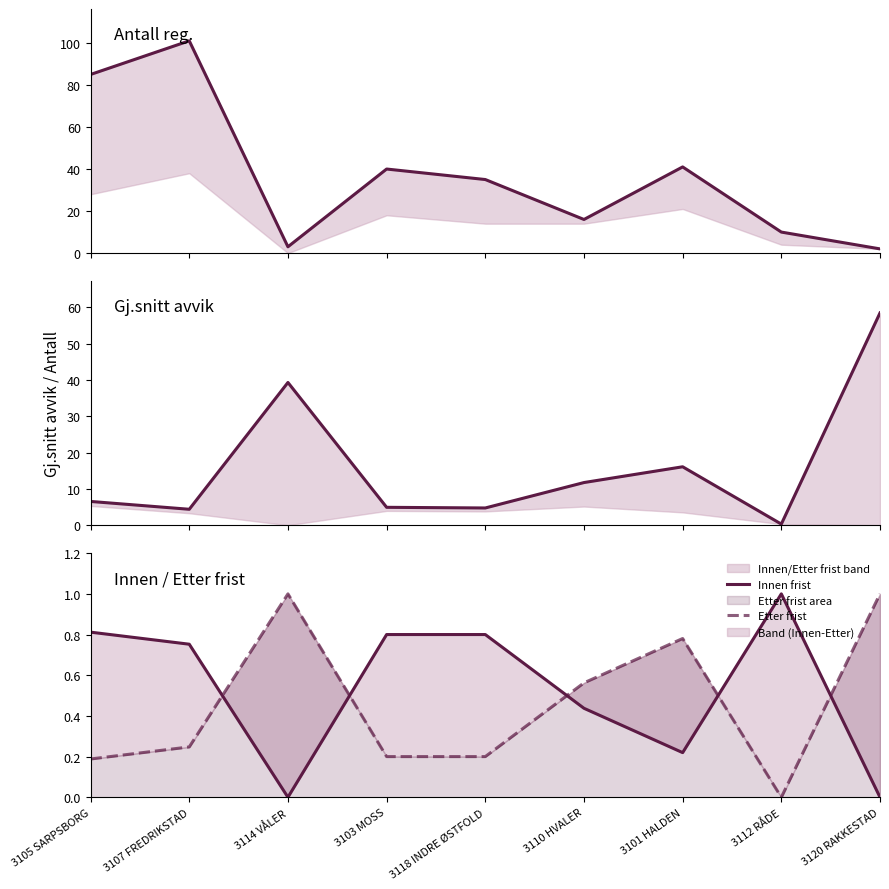

Between 3103 MOSS and 3112 RÅDE, which series saw the biggest shift?

Antall reg.